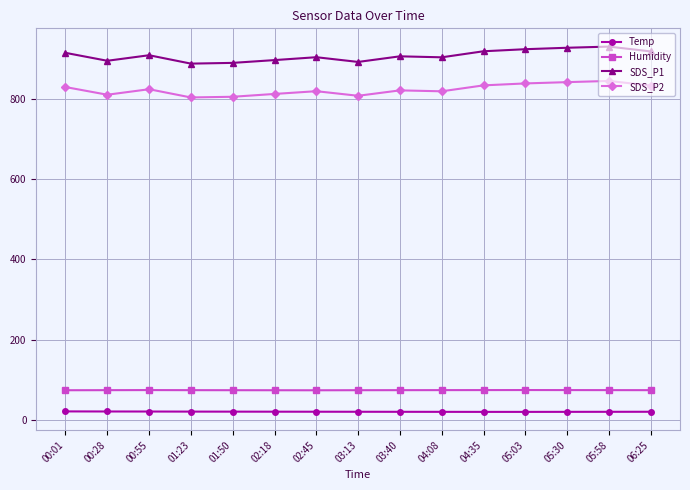

True or false: SDS_P1 and Temp cross at least once.

False